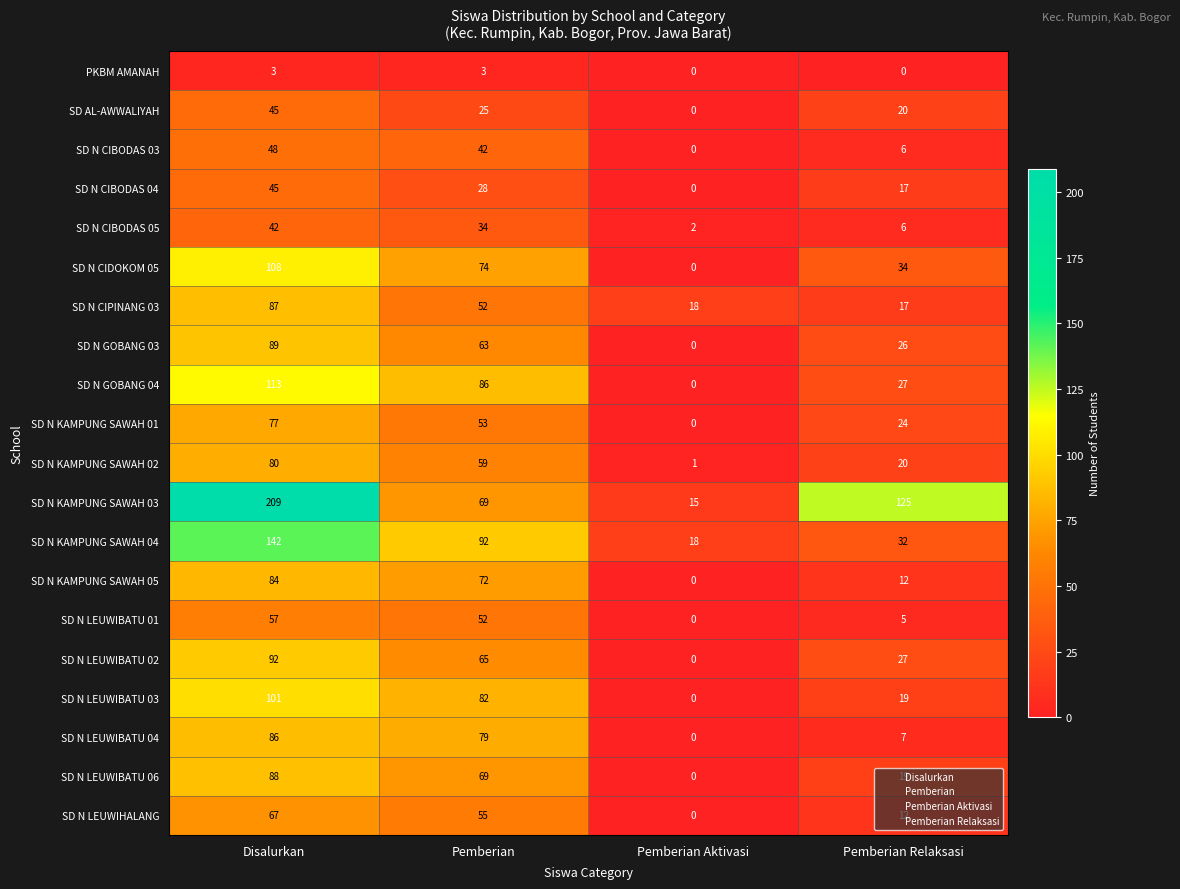

Is it true that SD N CIBODAS 04 equals 28 at Pemberian?

True